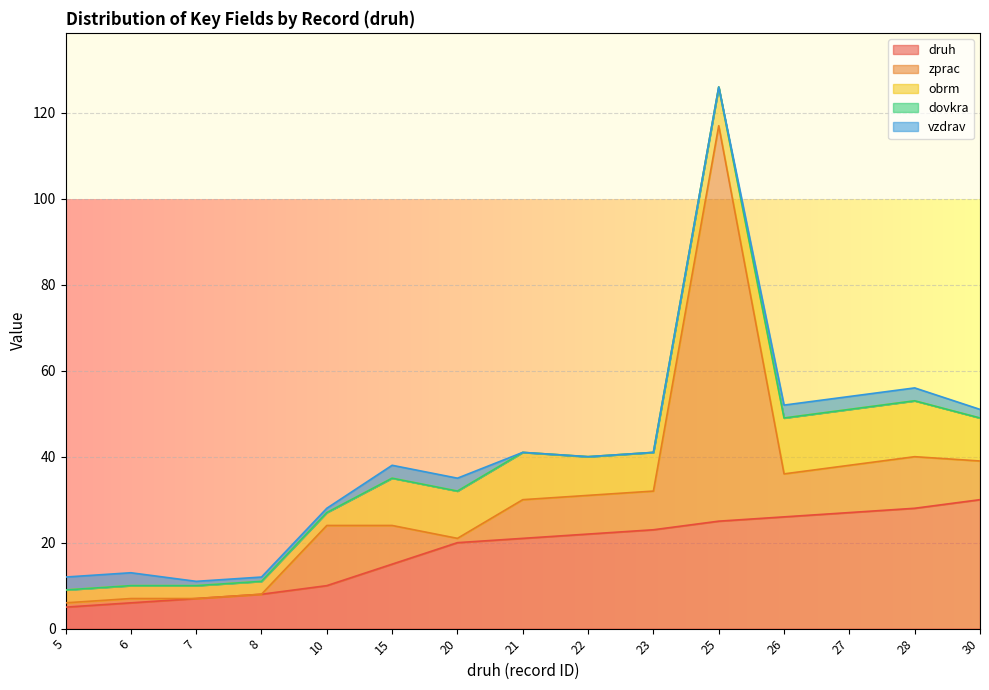

Reading left to right, extract all data points from this chart.

druh: 5	6	7	8	10	15	20	21	22	23	25	26	27	28	30
zprac: 1	1	0	0	14	9	1	9	9	9	92	10	11	12	9
obrm: 3	3	3	3	3	11	11	11	9	9	9	13	13	13	10
dovkra: 0	0	0	0	0	0	0	0	0	0	0	0	0	0	0
vzdrav: 3	3	1	1	1	3	3	0	0	0	0	3	3	3	2